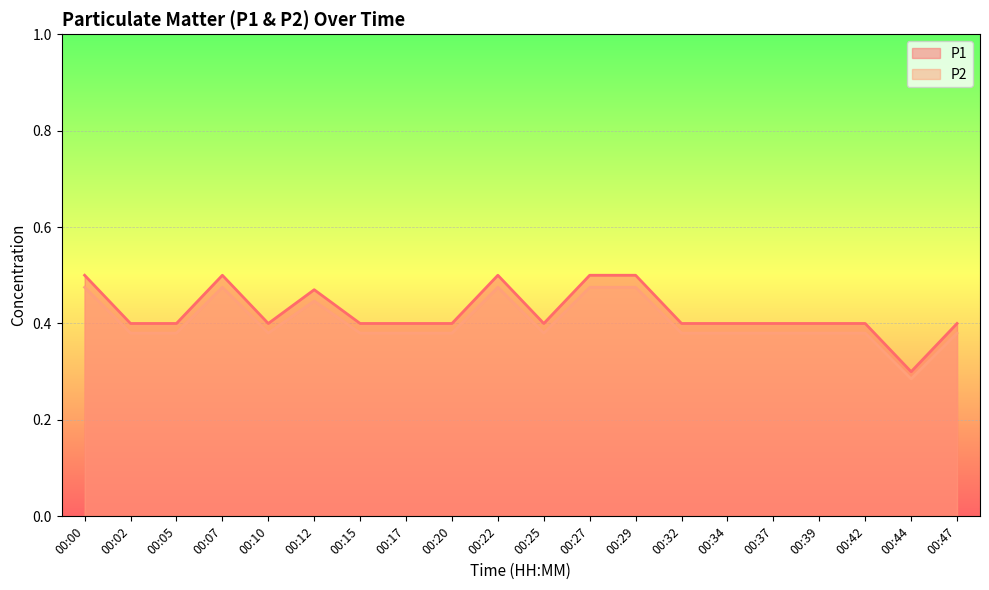

At which category does P1 reach its first local peak?

00:07